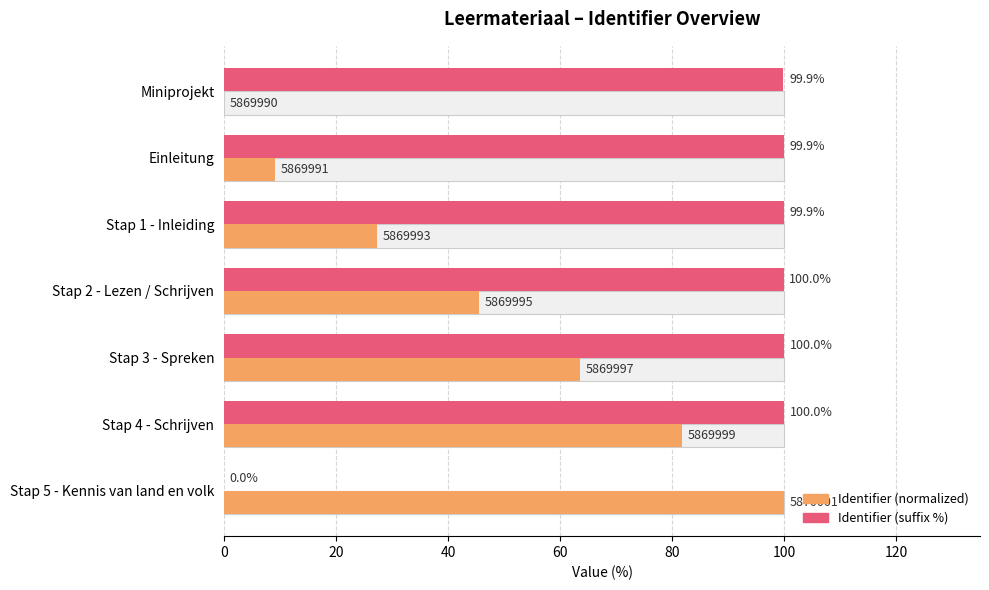

What is the difference between the second highest and minimum values in the Identifier (suffix %) series?

100.0